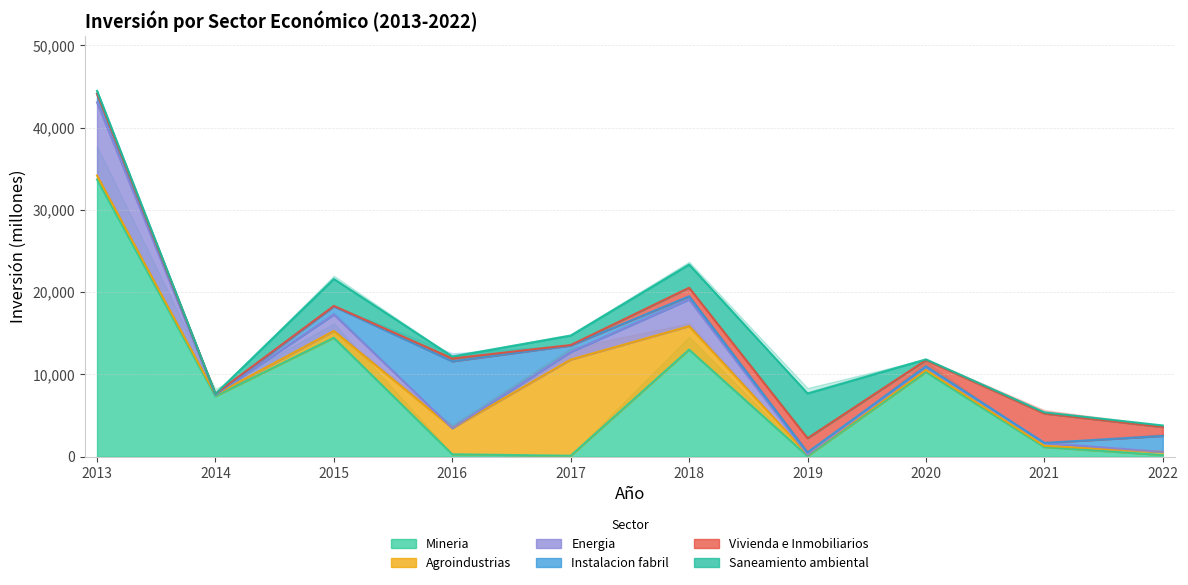

What is the maximum value for Saneamiento ambiental?

5453